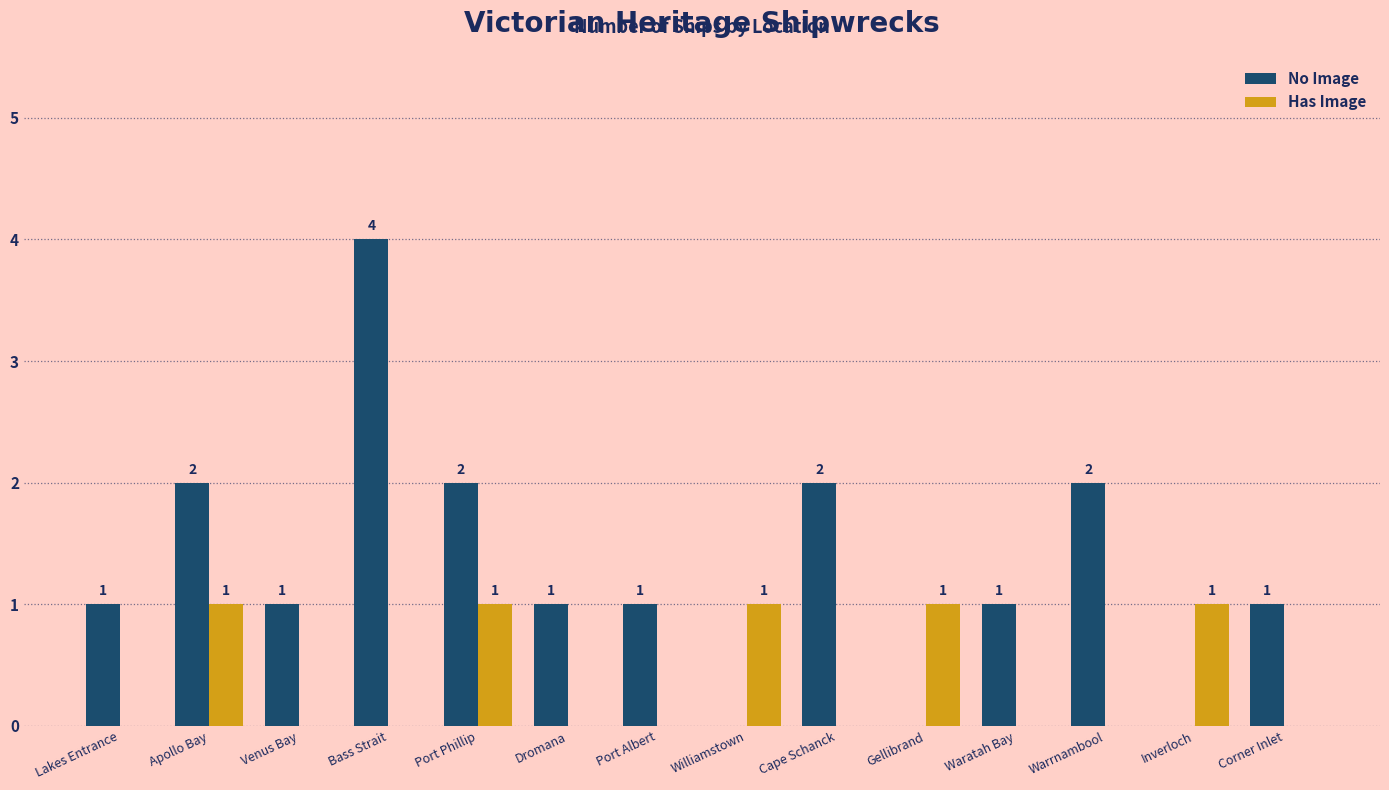

What is the spread (max minus min) of values at Port Albert?

1